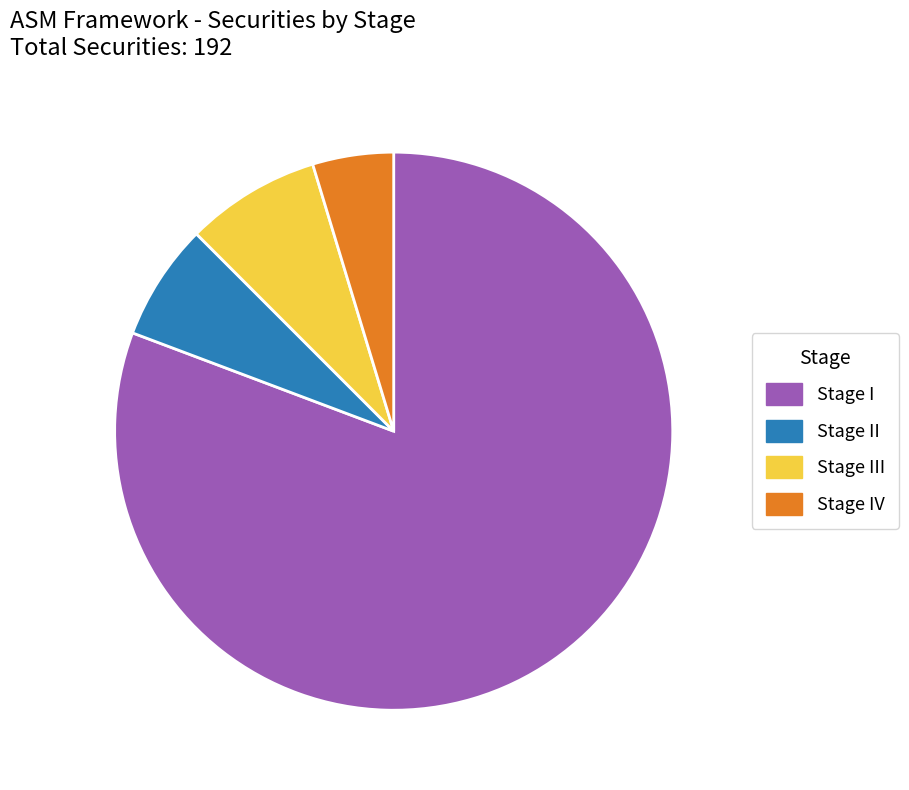

Does any single category account for the majority?

Yes